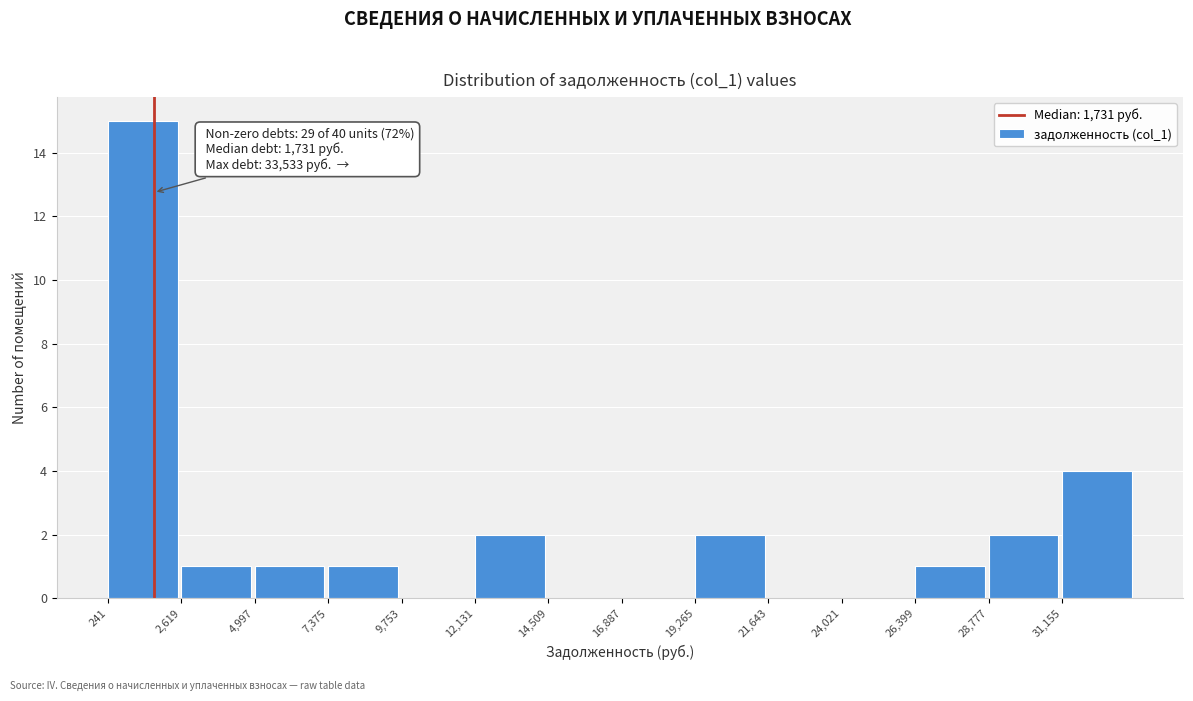

Over which range of the x-axis is the bar tallest?

0 to 2500